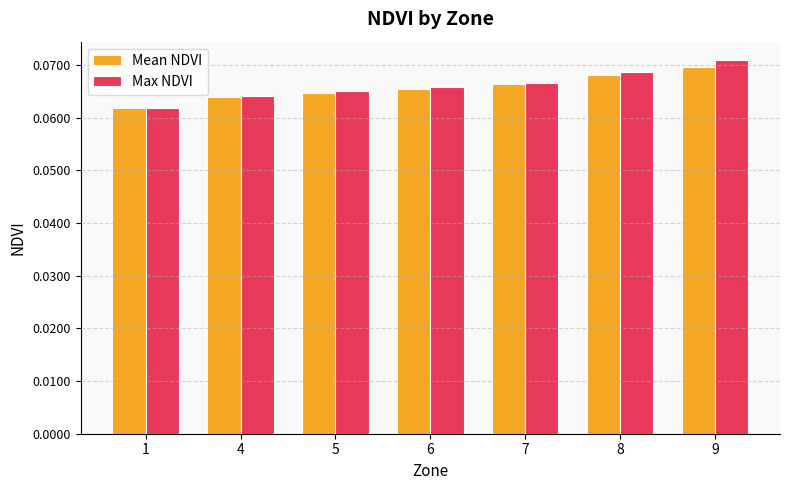

Which series has the widest spread of values?

Max NDVI